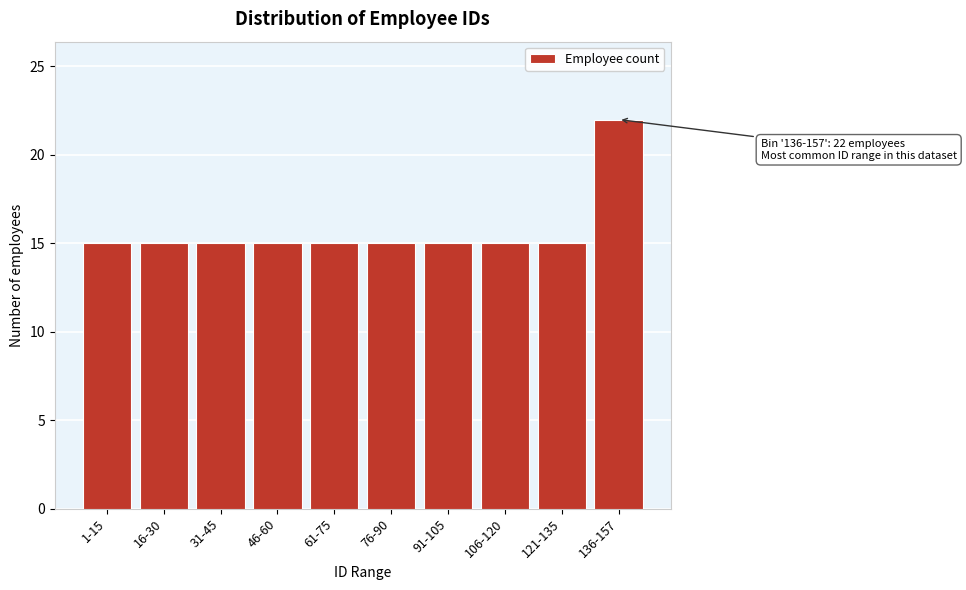

Reading left to right, extract all data points from this chart.

1-15=15	16-30=15	31-45=15	46-60=15	61-75=15	76-90=15	91-105=15	106-120=15	121-135=15	136-157=22